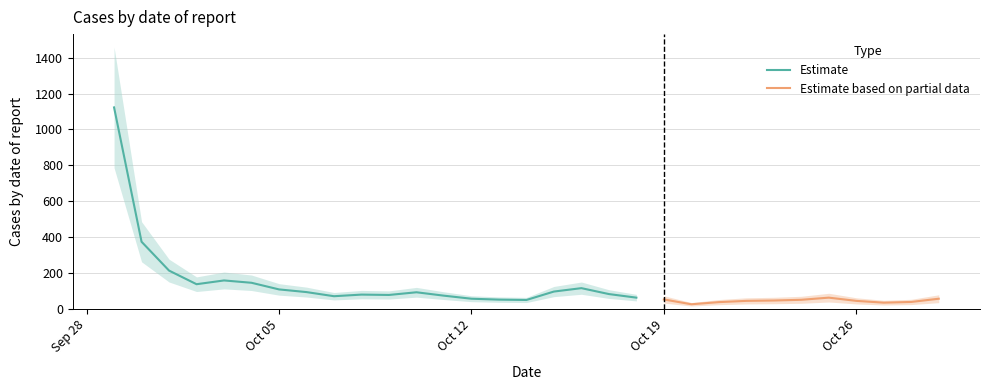

Which category has the lowest value across all series?

2020-10-20